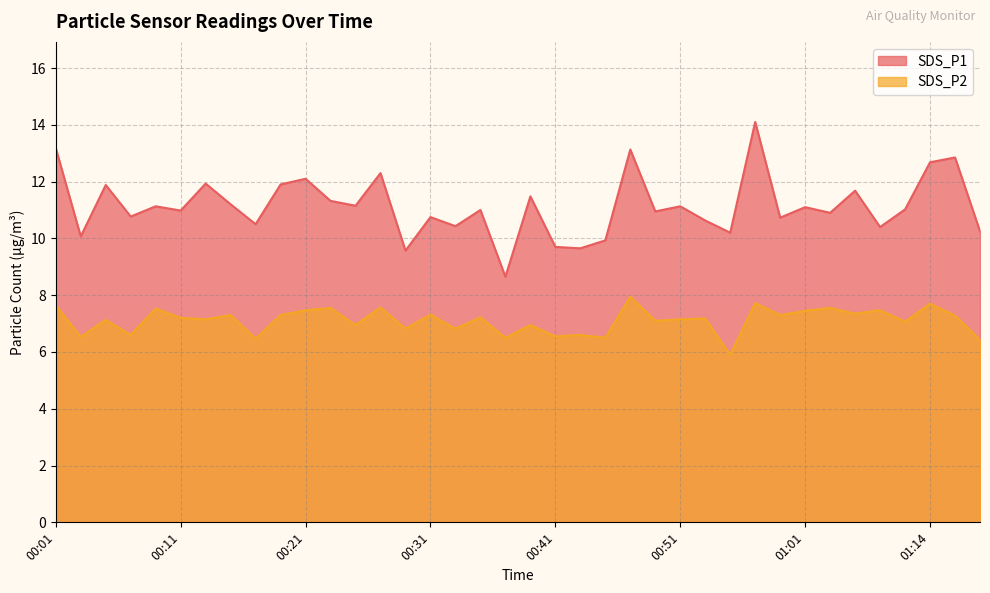

Where is the first local maximum for SDS_P2?

00:05